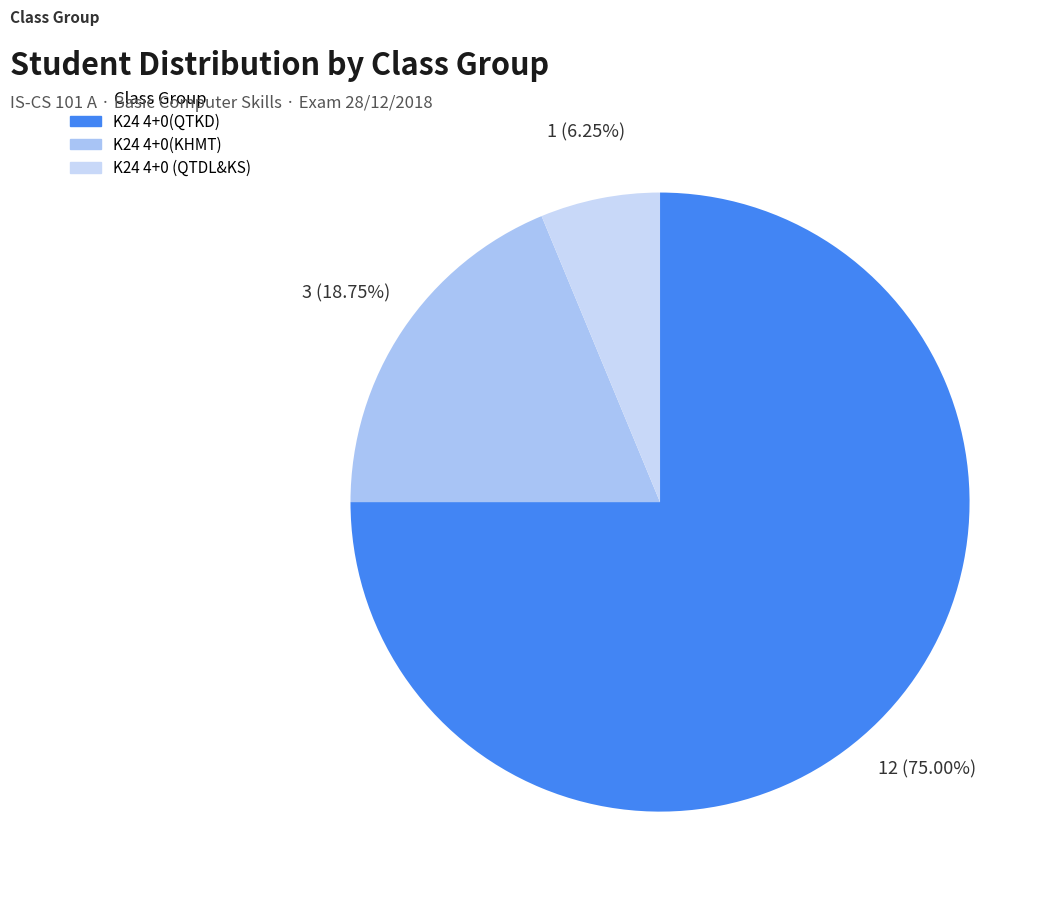

Which slice is the largest?

K24 4+0(QTKD)